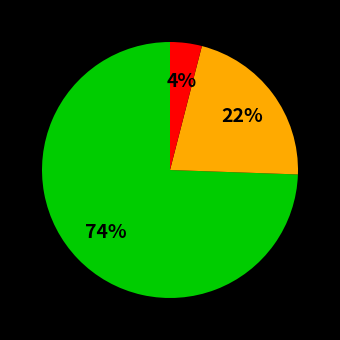

Does any single category account for the majority?

Yes